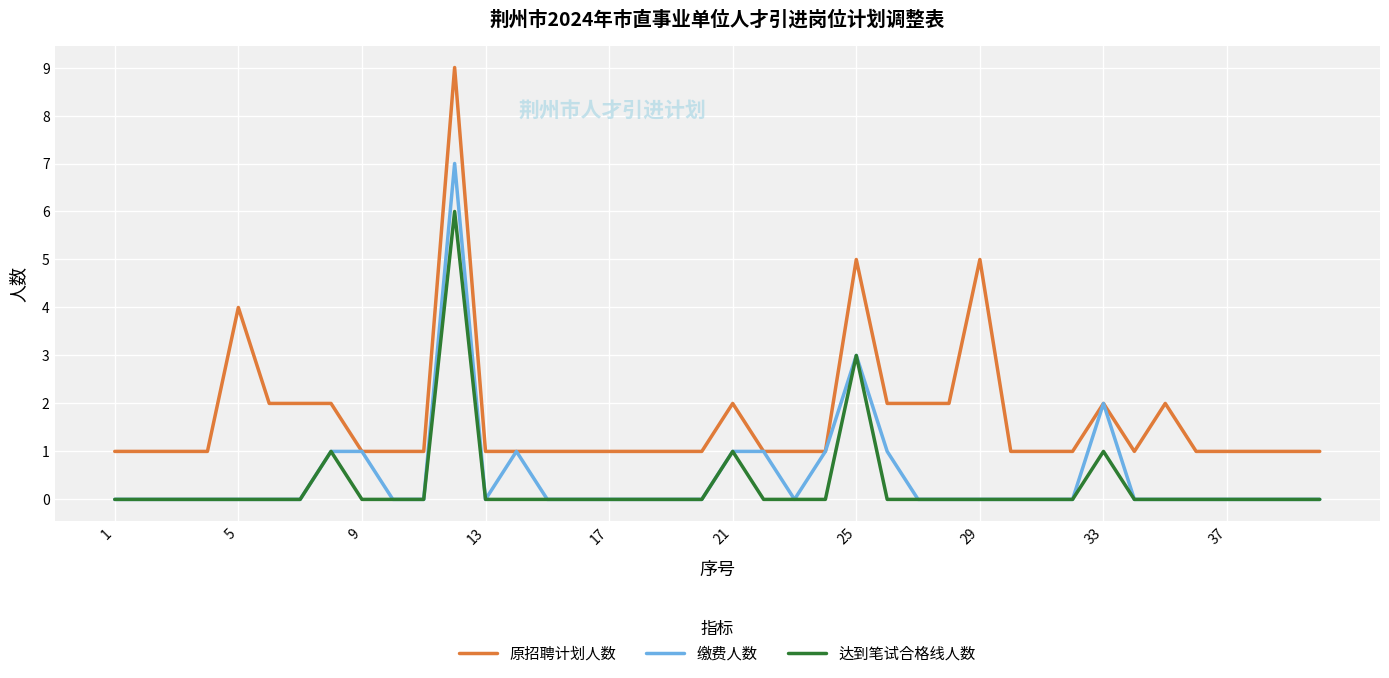

What is the greatest value displayed?

9